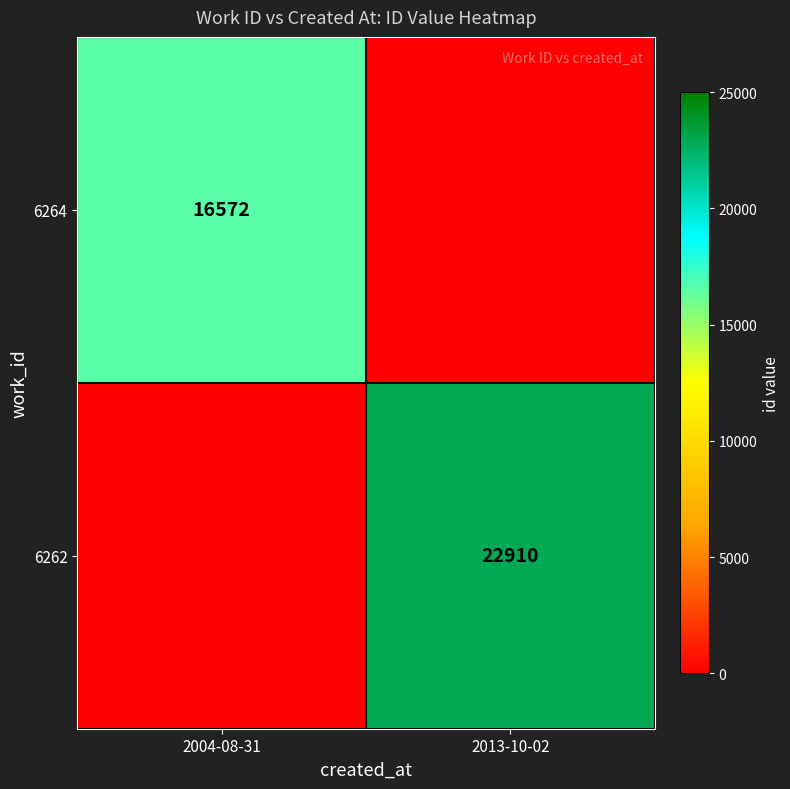

Is it true that 6262 equals 22910 at 2013-10-02?

True